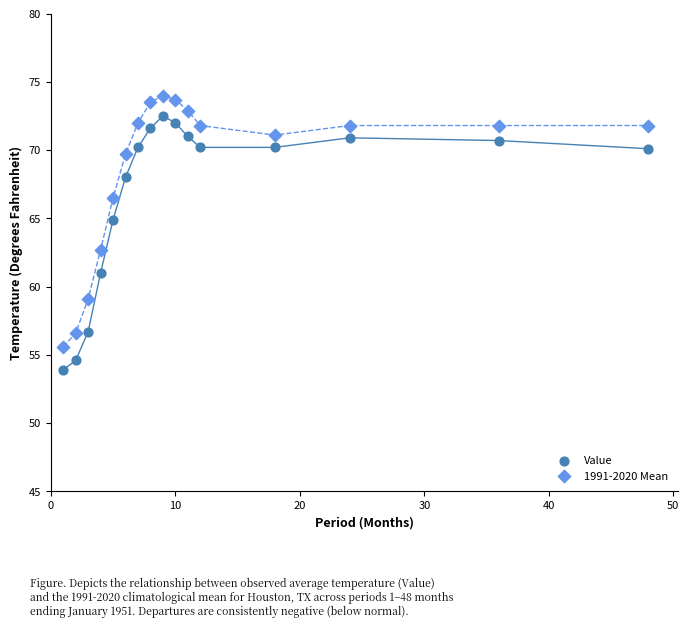

Which series contains the lowest Y value?

Value